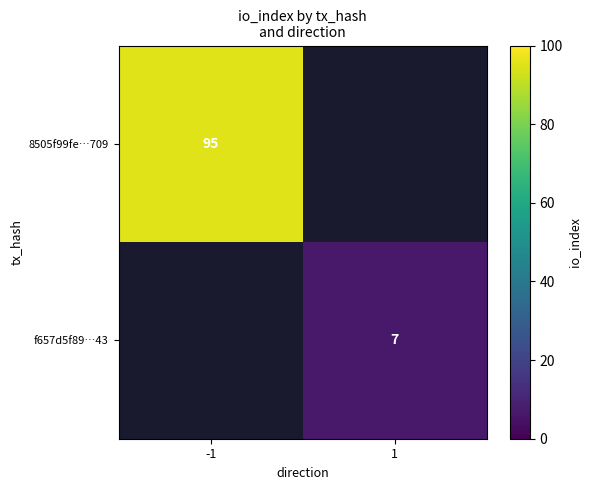

The 8505f99fe…709 series shows 49 at -1. True or false?

False